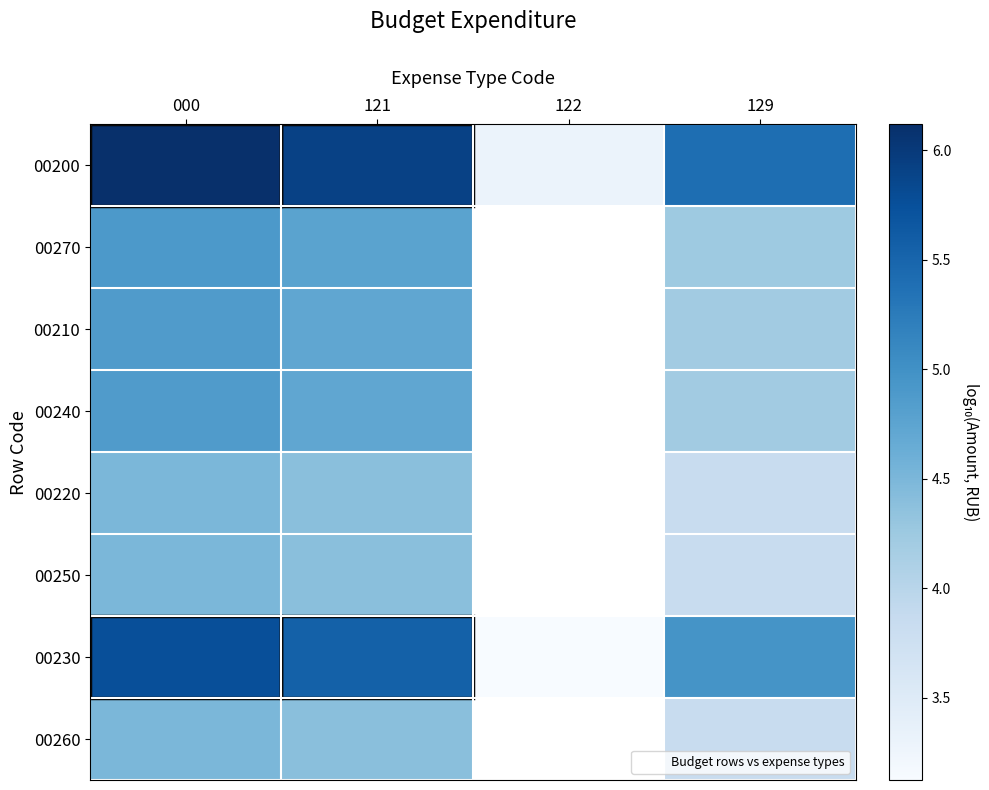

What is the total value across all series at 121?

38.8